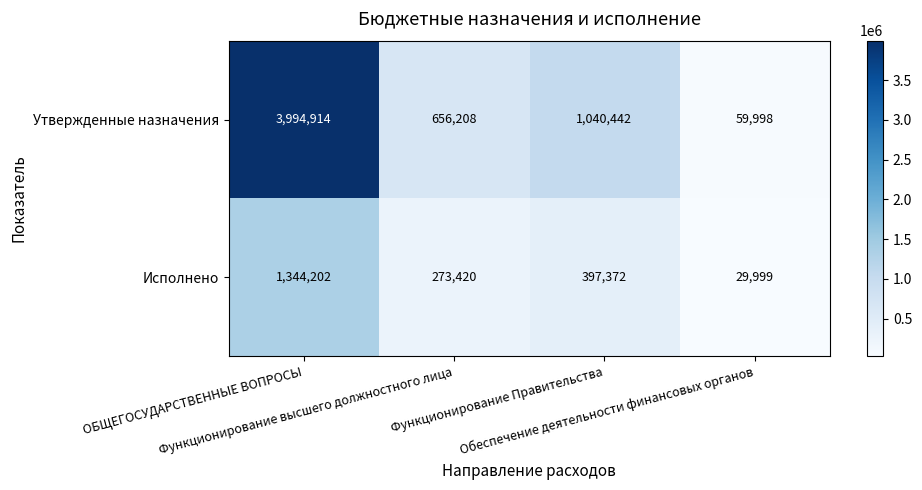

Which label corresponds to the smallest value in the chart?

Обеспечение деятельности финансовых органов